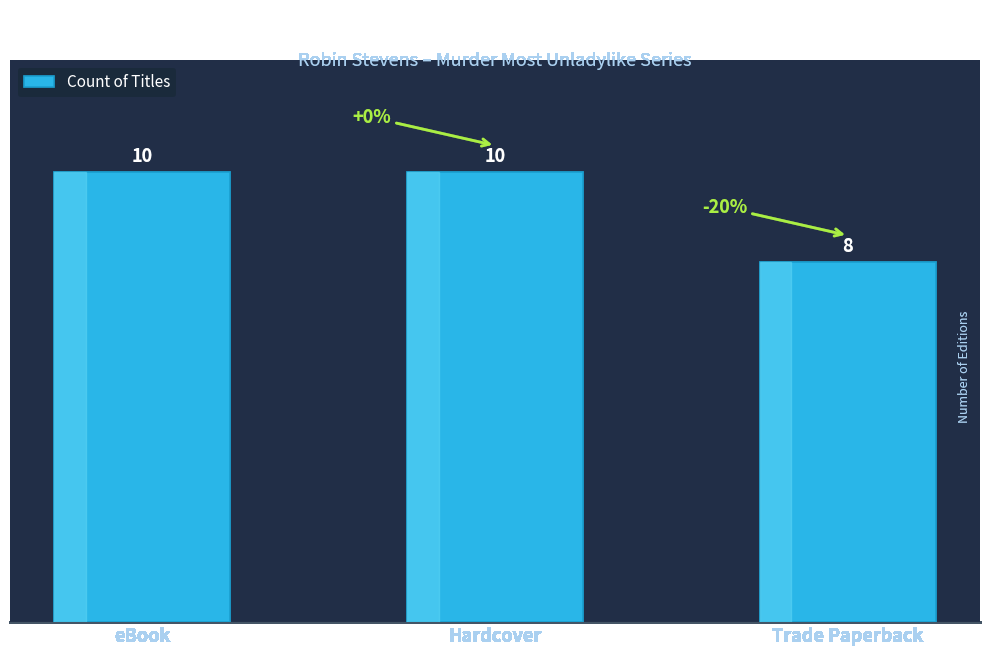

The chart shows a value of 10 at Hardcover. True or false?

True